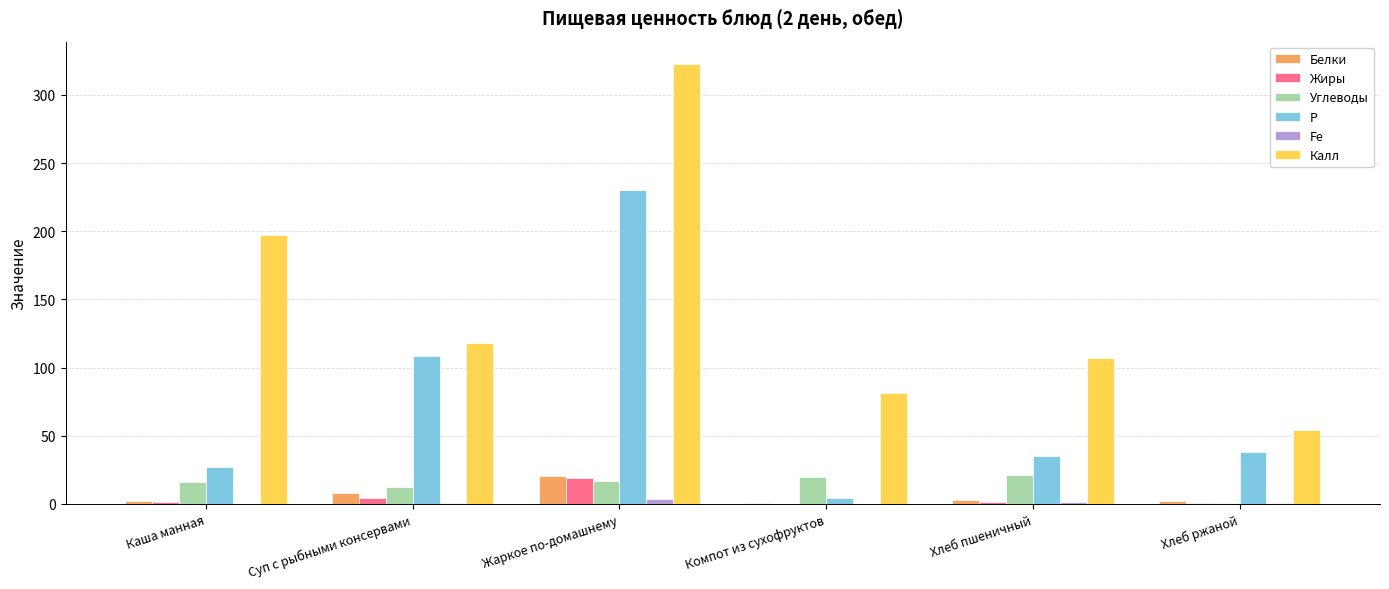

What value does the P series have at Компот из сухофруктов?

4.0